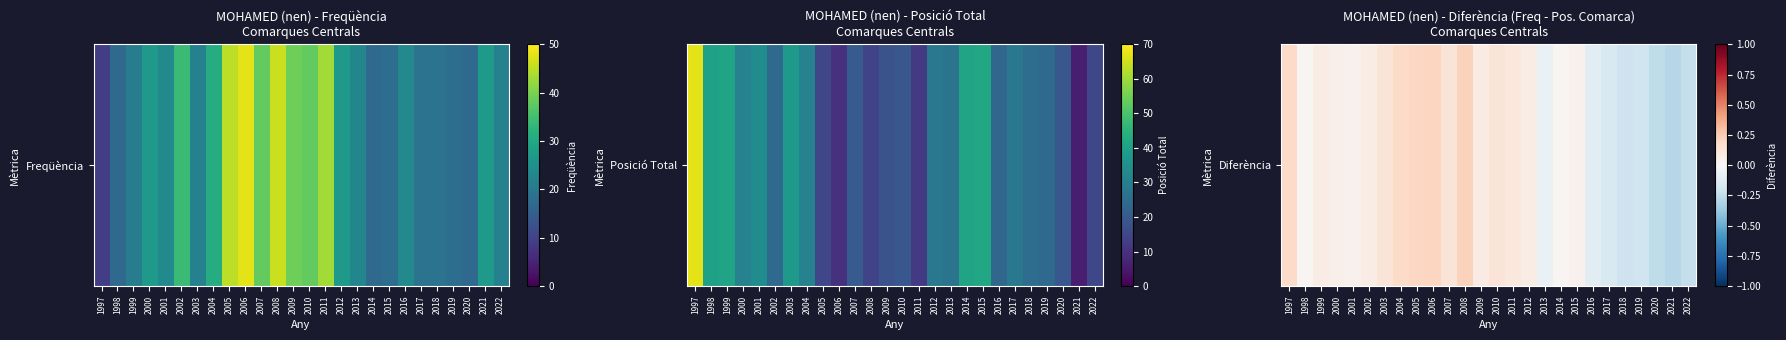

What is the maximum value shown in the chart?

0.2